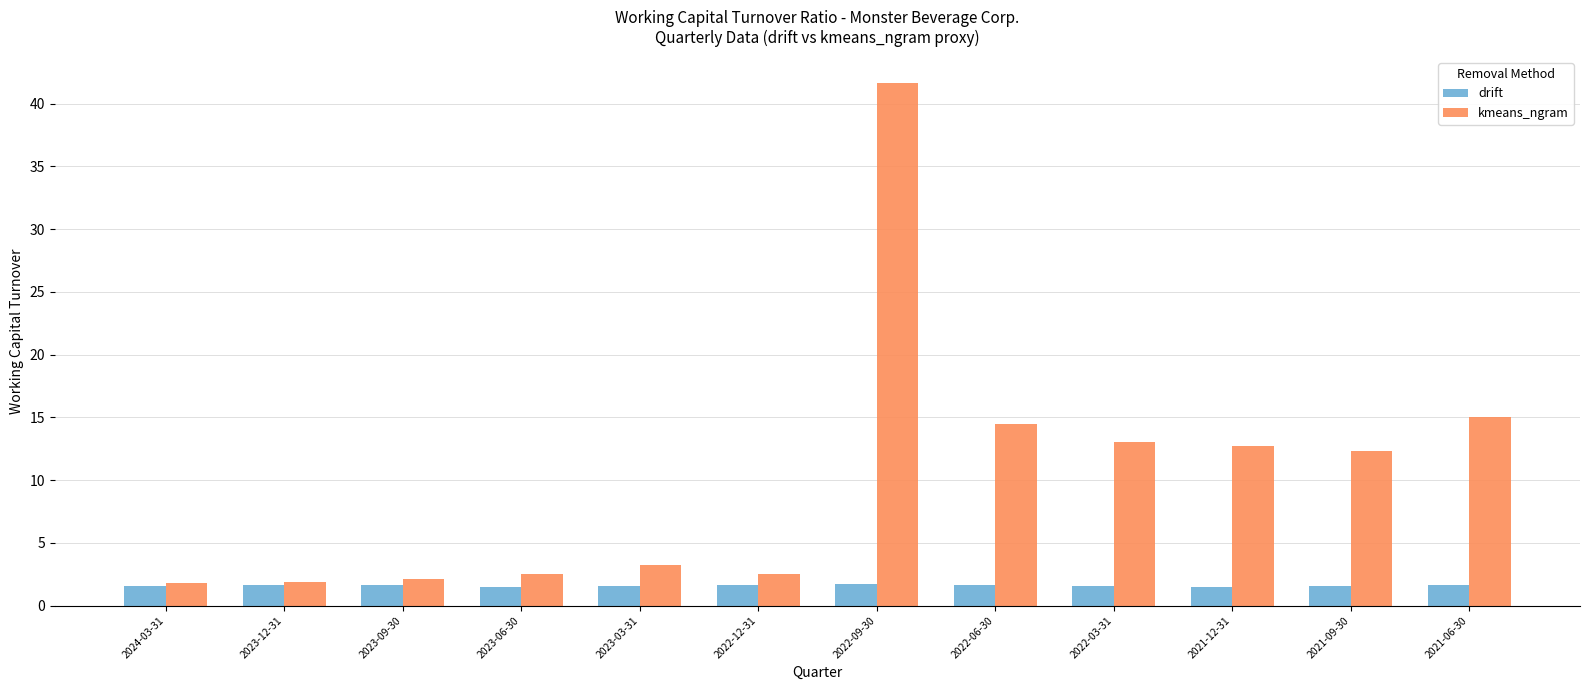

What is the label of the 11th bar from the right?

2023-12-31